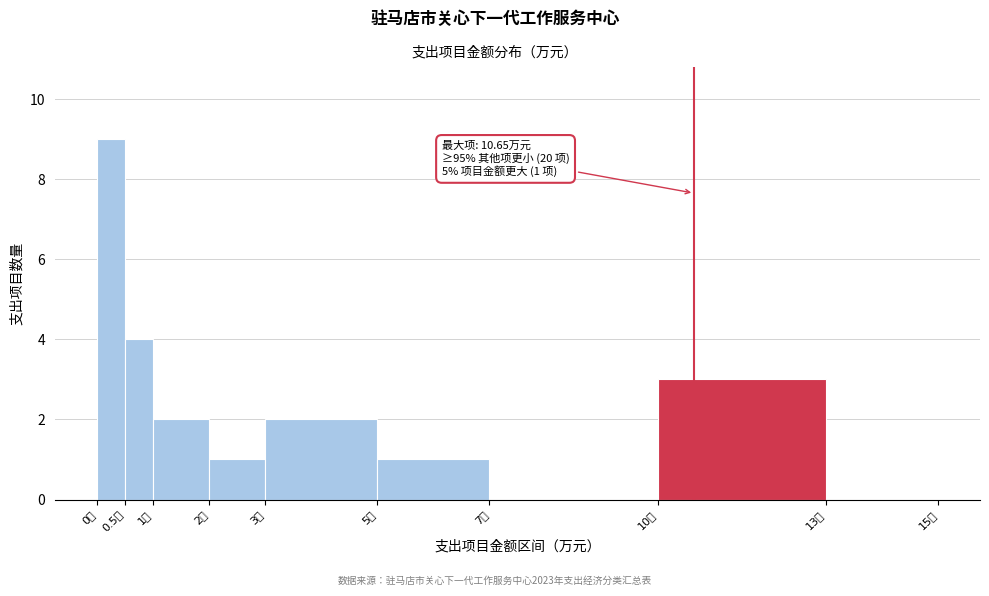

Which range on the x-axis has the tallest bar?

0.0 to 0.5